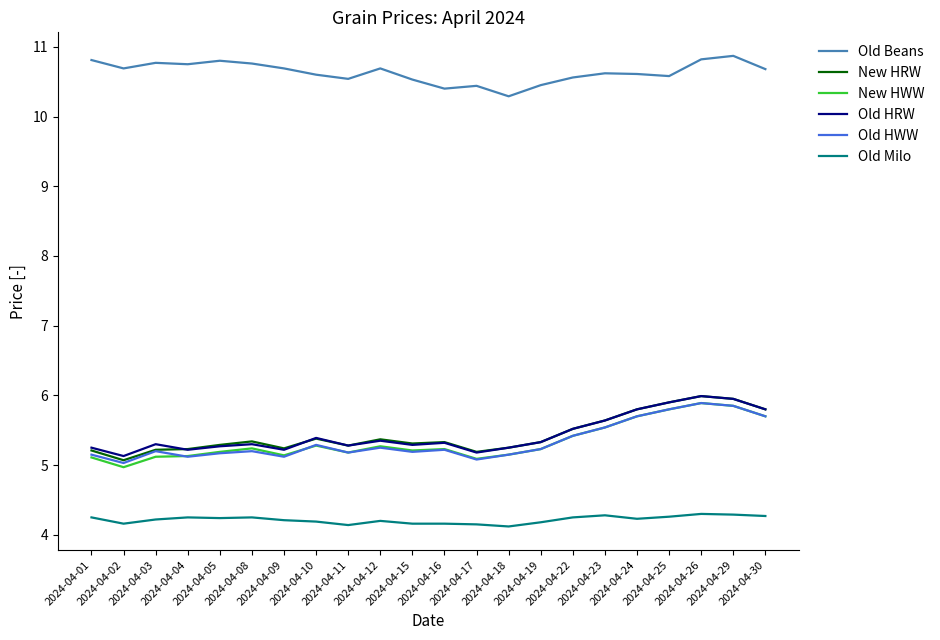

At how many categories does at least one series exceed 8?

22